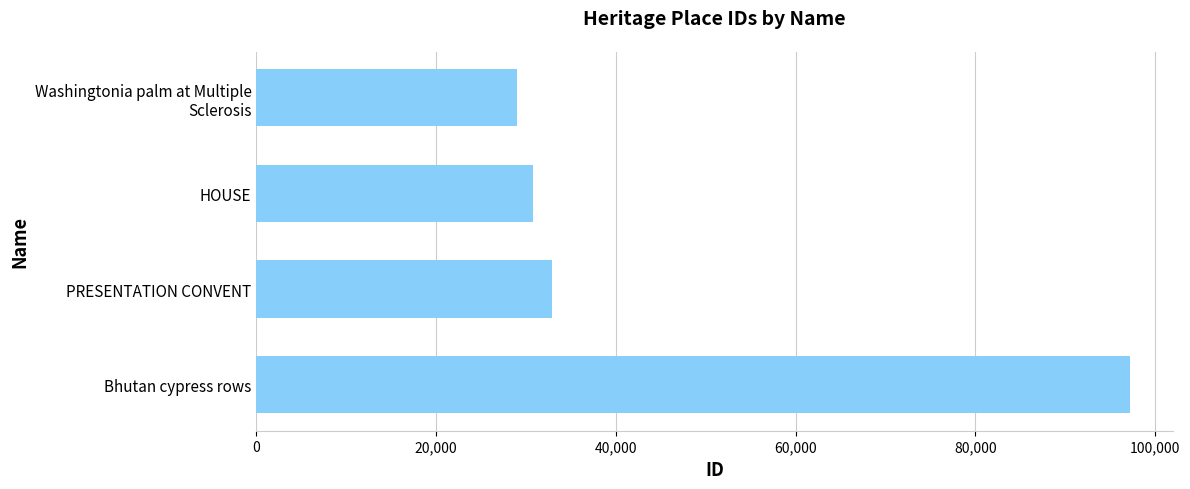

Does the chart contain any negative values?

No